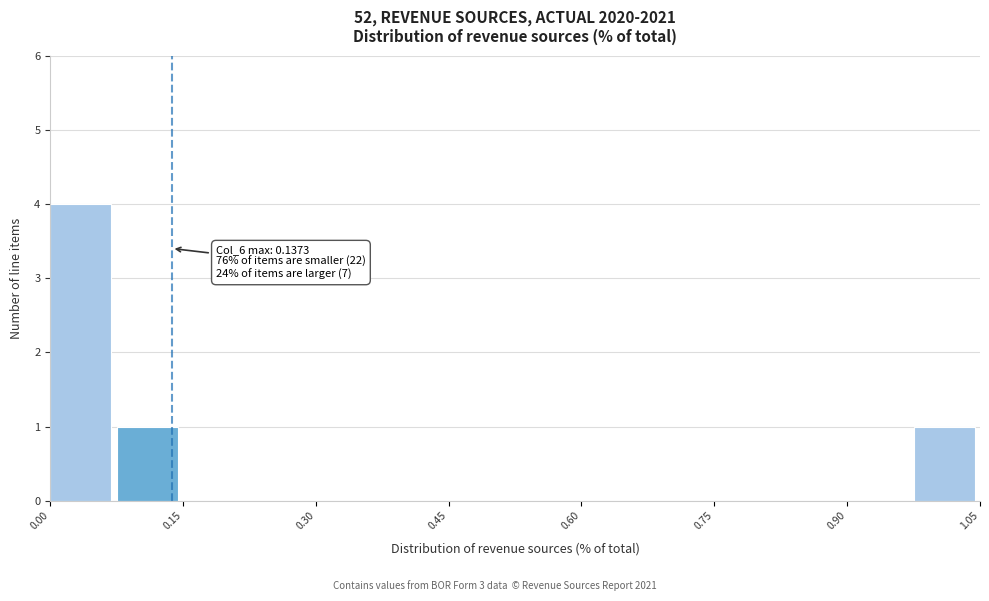

Around what value on the x-axis is the tallest bar? Give the approximate position of its centre, as read against the axis.

0.04